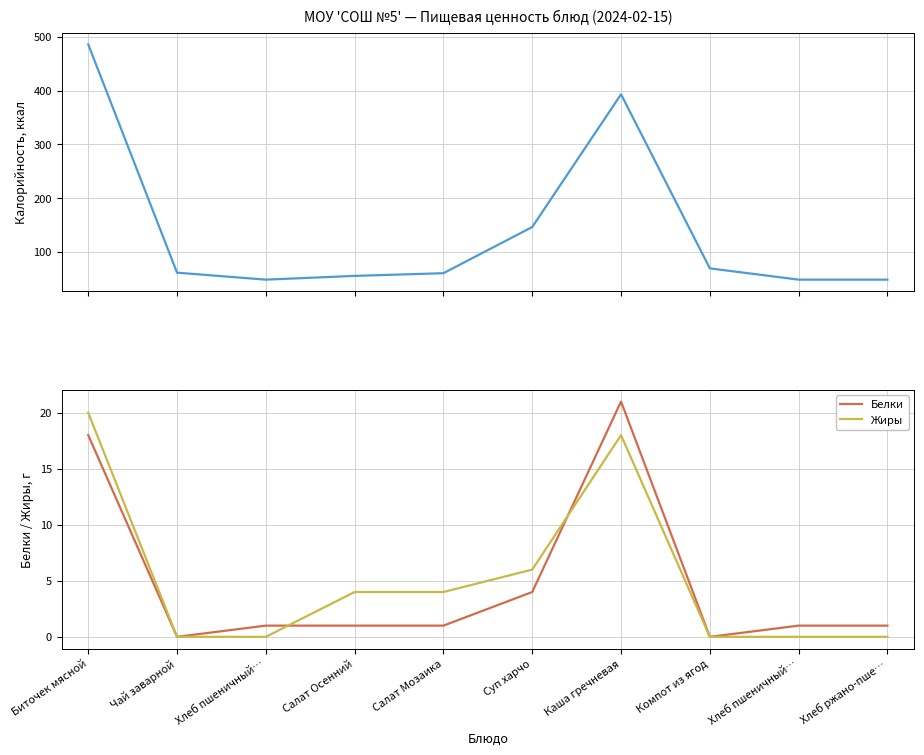

Which has a higher value, Хлеб ржано-пше… or Каша гречневая?

Каша гречневая